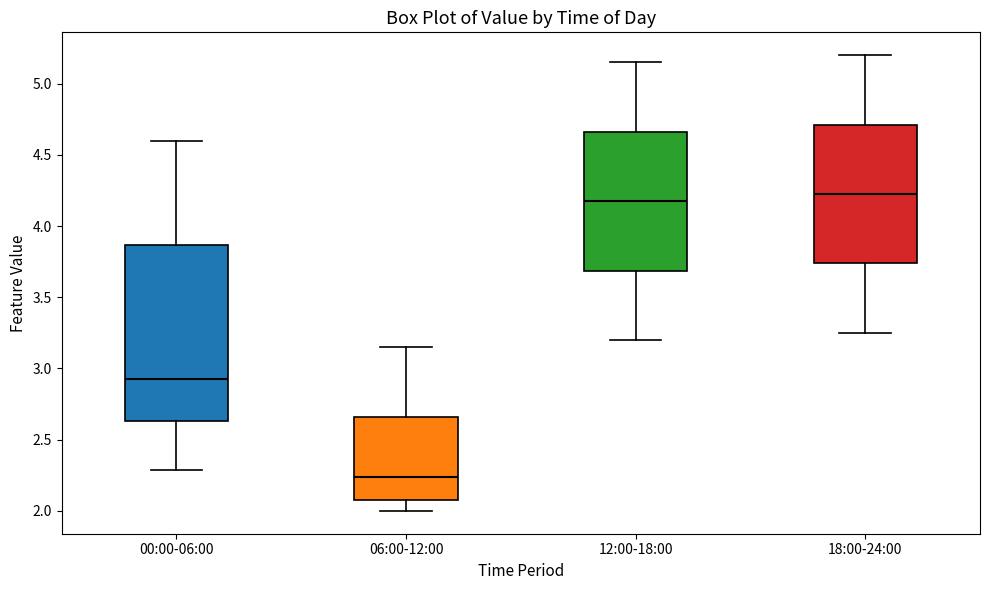

Where is the upper edge of the box for 12:00-18:00 on the y-axis? The values are not printed on the chart, so give them approximately, as read against the axis.

4.65